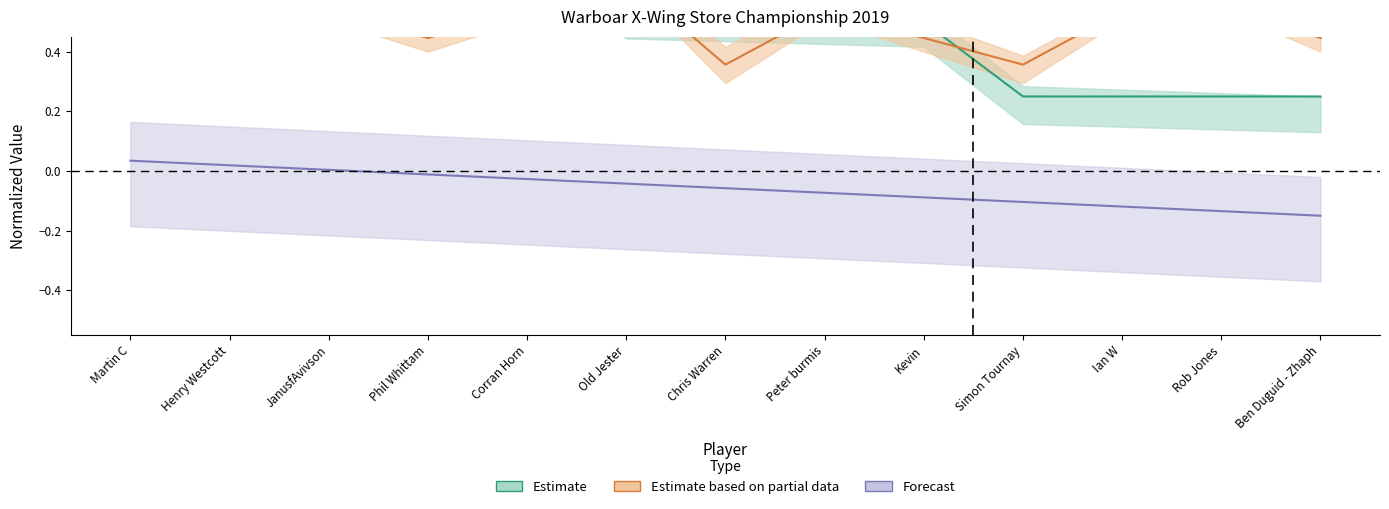

What is the total value across all series at Phil Whittam?

1.2